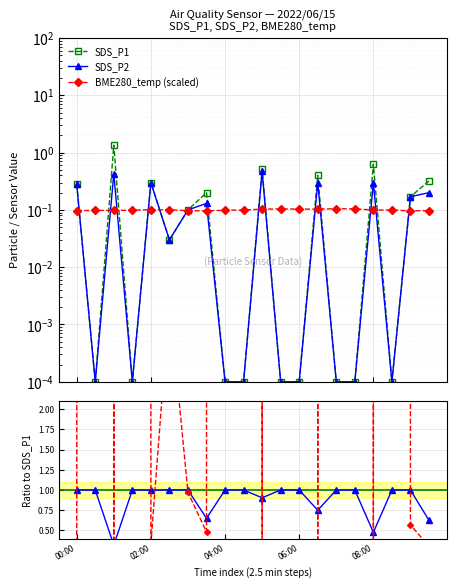

How many intersections are there between SDS_P2 and BME280_temp (scaled)?

14